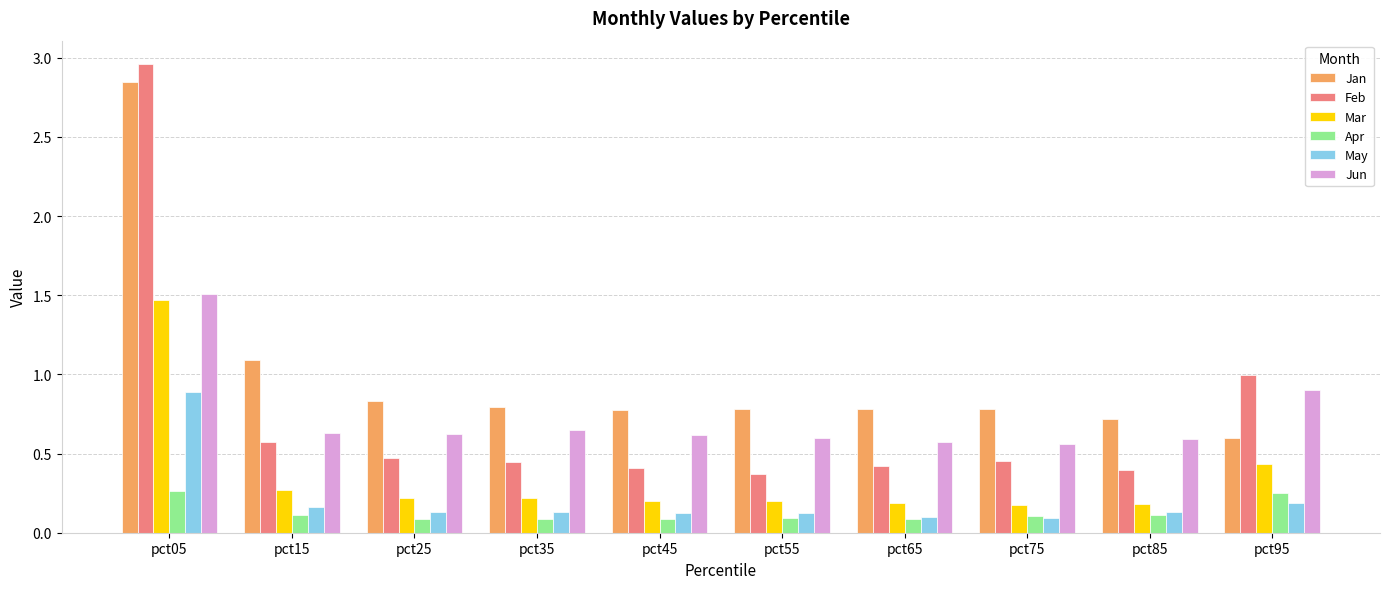

Count the Apr values in the range 0 to 1.

10